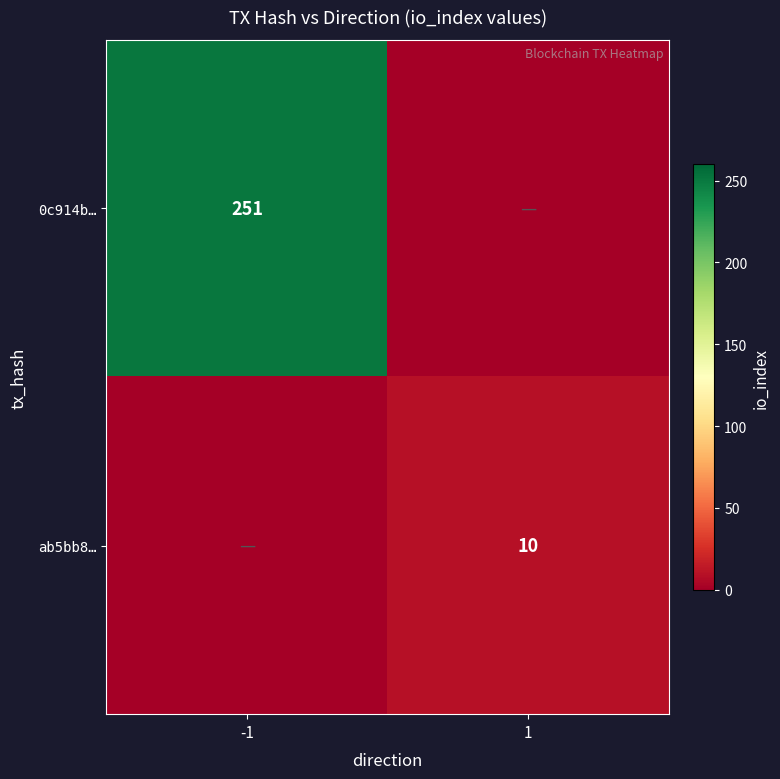

True or false: ab5bb8… has a value of 15 at 1.

False